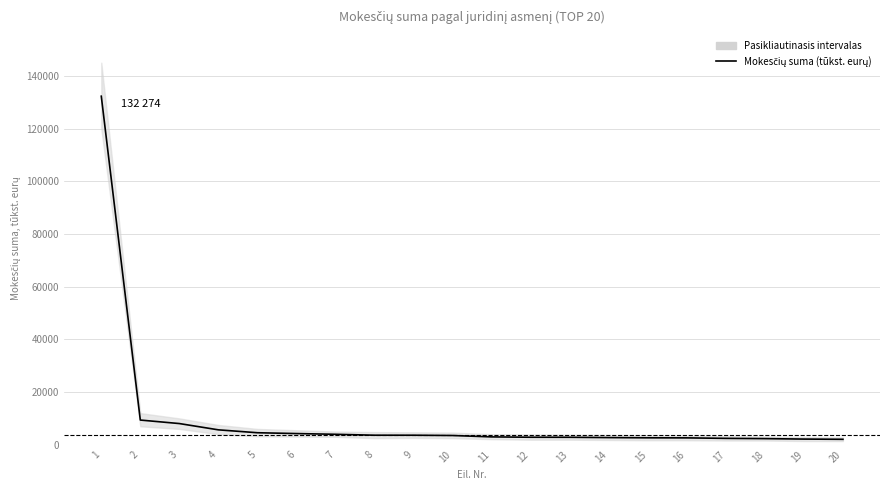

How many series are shown in this chart?

1